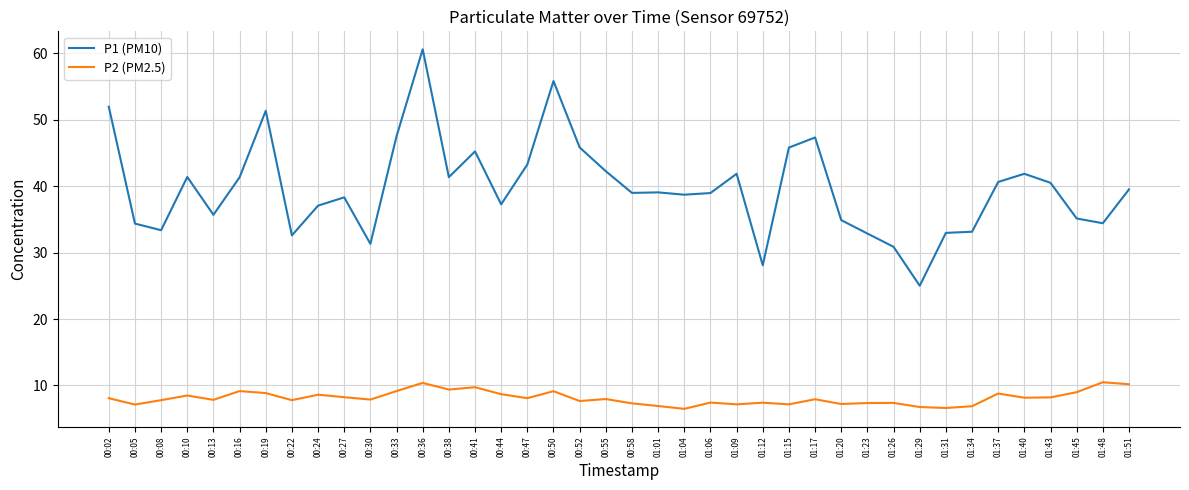

What is the sum of all P1 (PM10) values?

1589.1